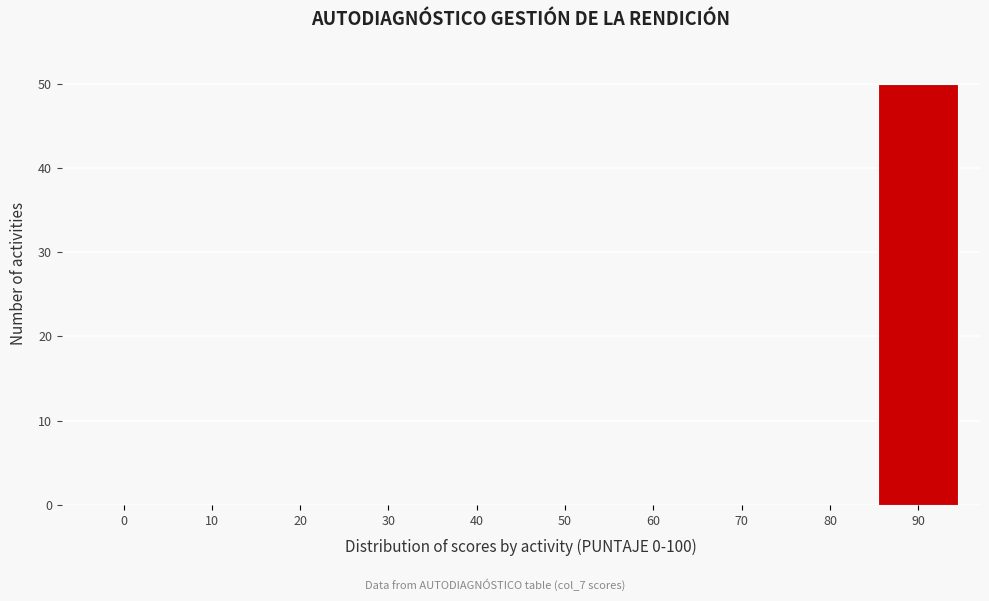

Reading left to right, transcribe all the data shown in this chart.

0=0	10=0	20=0	30=0	40=0	50=0	60=0	70=0	80=0	90=50